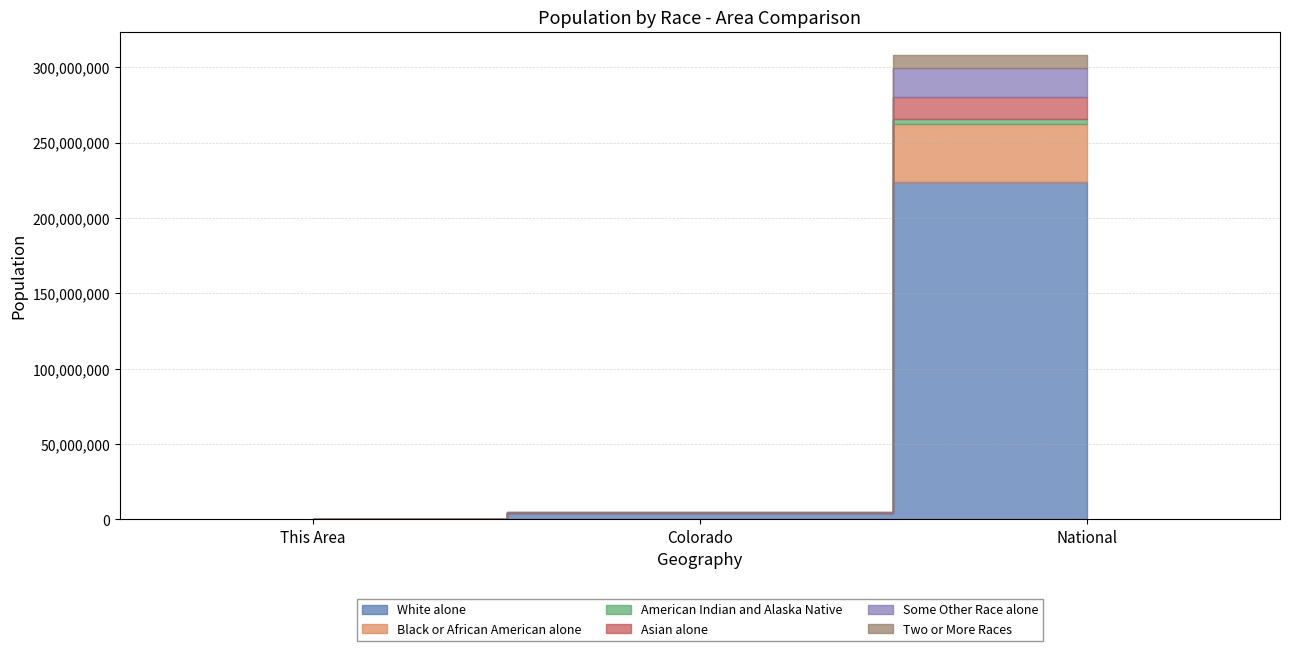

The value of Some Other Race alone at This Area is 7. True or false?

True